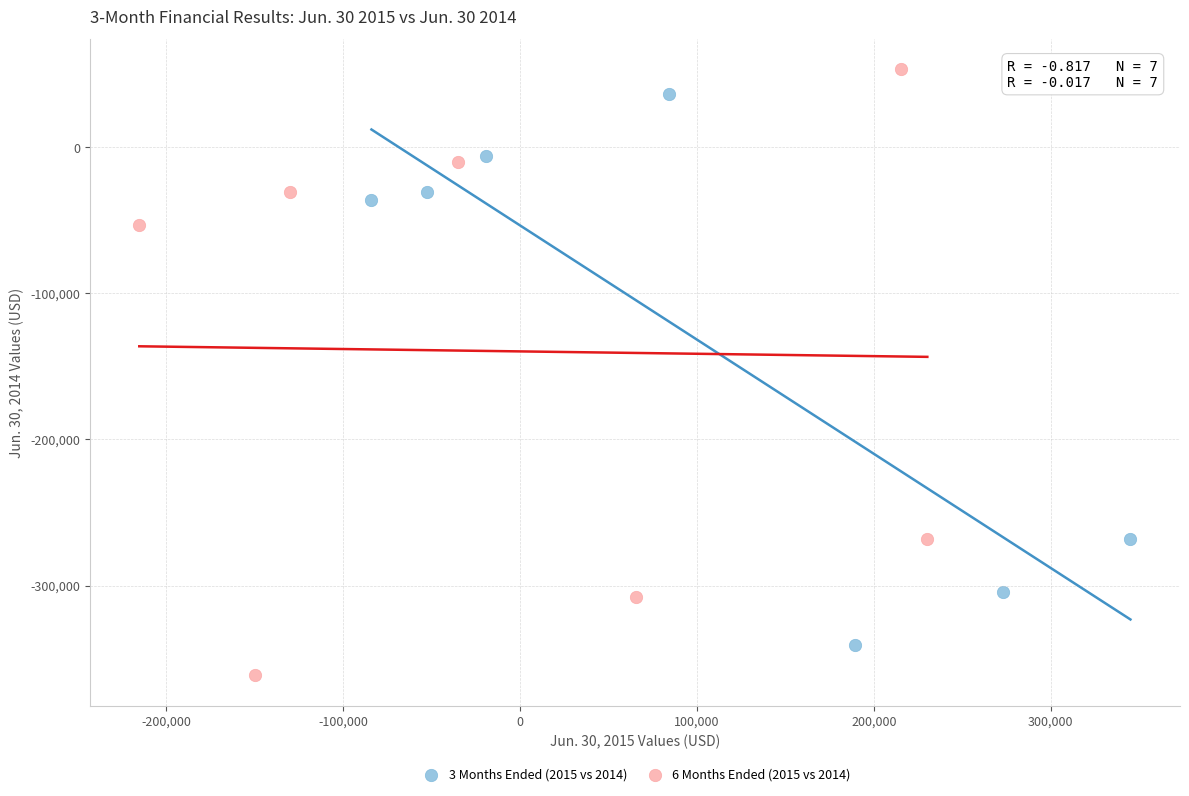

Which series has the largest Y range (max minus min)?

6 Months Ended (2015 vs 2014)